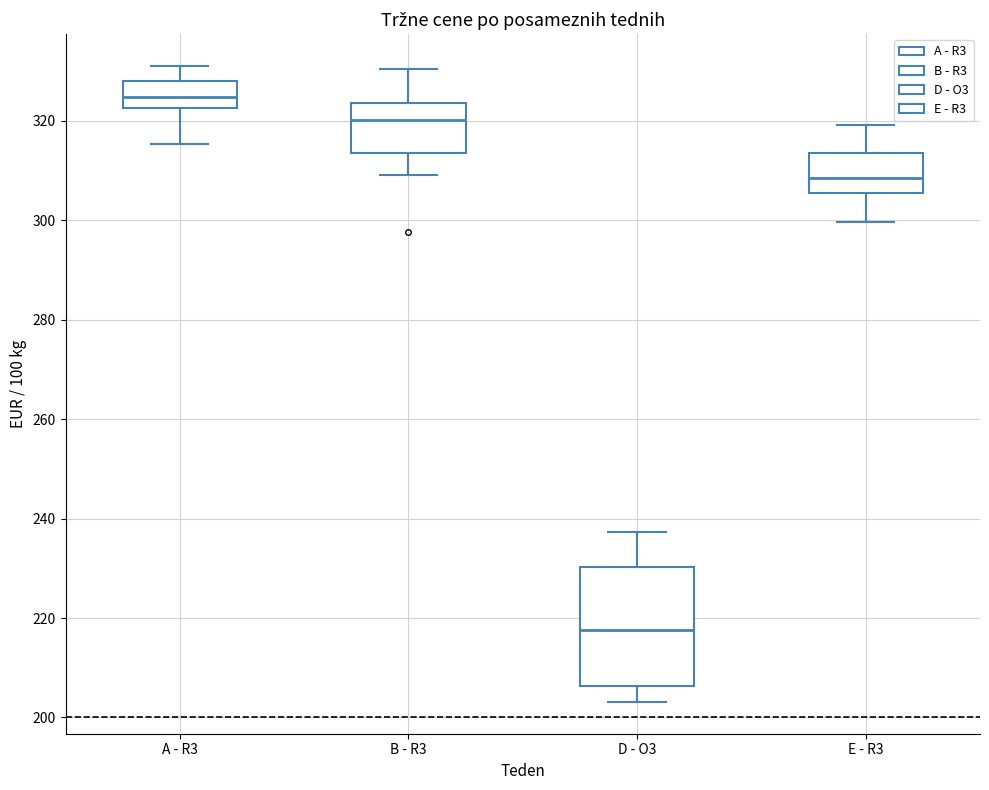

Comparing the boxes themselves (not the whiskers), which one is the tallest?

D - O3